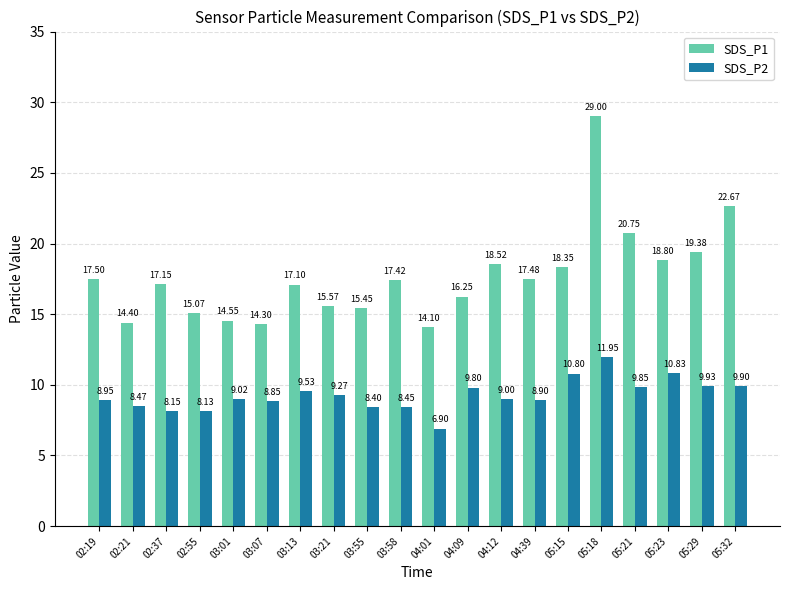

Is it true that SDS_P2 equals 9.0 at 04:12?

True